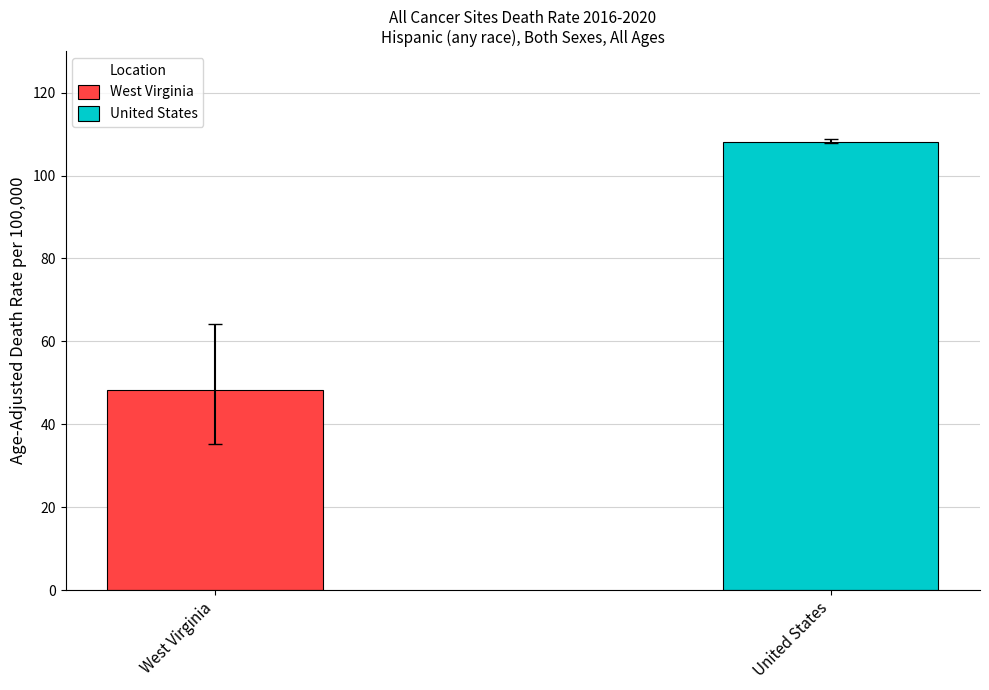

What is the difference between the highest and lowest values at United States?

0.9